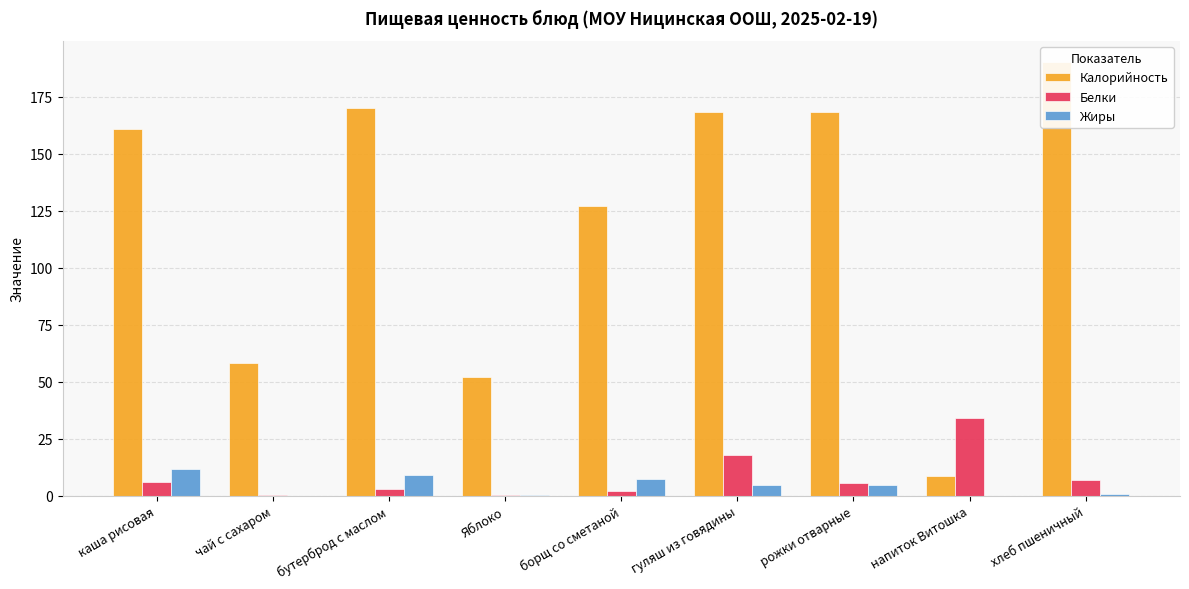

Reading right to left, extract all data points from this chart.

Калорийность: 190.0	8.6	168.4	168.2	127.0	52.0	170.0	58.0	161.0
Белки: 7.0	34.0	5.5	17.9	2.1	0.3	3.0	0.2	6.0
Жиры: 0.8	0.0	4.5	4.8	7.3	0.2	9.0	0.1	11.9